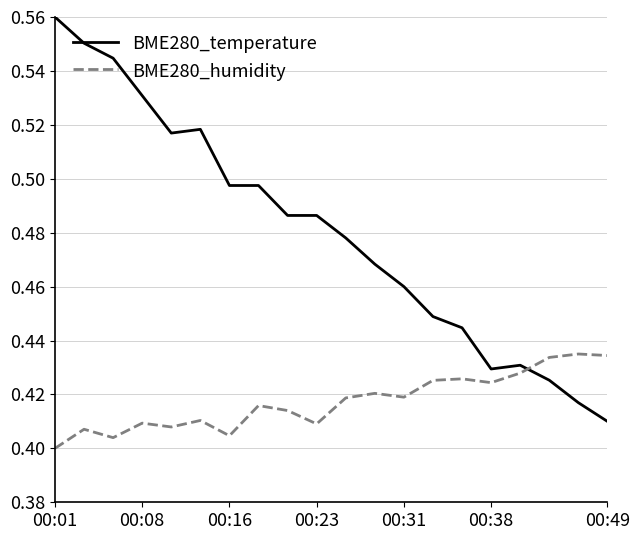

Rank the series by their average value, from lowest to highest.

BME280_humidity, BME280_temperature